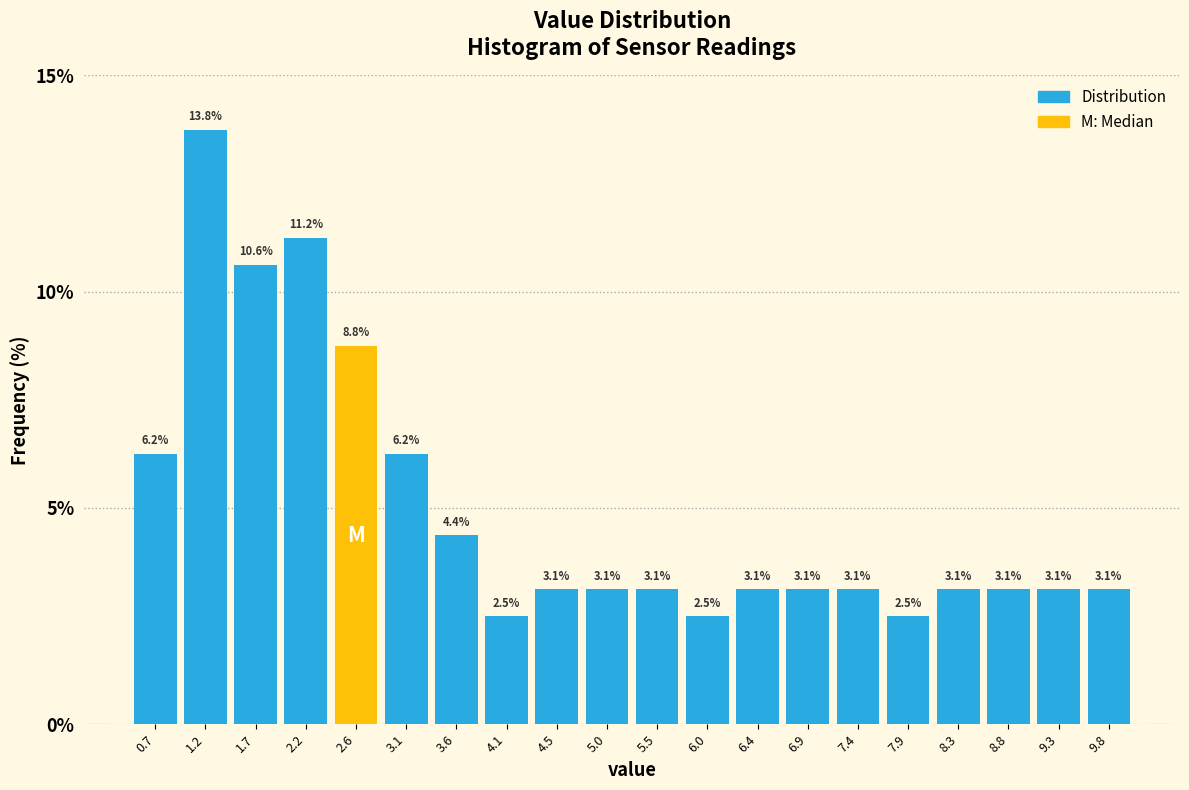

Reading left to right, list every bar in this chart as the range it spans on the x-axis followed by its height. The bar edges are not printed on the chart, so give them approximately, as read against the axis.

0.500 to 0.975: 6.2
0.975 to 1.450: 13.8
1.450 to 1.925: 10.6
1.925 to 2.400: 11.2
2.400 to 2.875: 8.8
2.875 to 3.350: 6.2
3.350 to 3.825: 4.4
3.825 to 4.300: 2.5
4.300 to 4.775: 3.1
4.775 to 5.250: 3.1
5.250 to 5.725: 3.1
5.725 to 6.200: 2.5
6.200 to 6.675: 3.1
6.675 to 7.150: 3.1
7.150 to 7.625: 3.1
7.625 to 8.100: 2.5
8.100 to 8.575: 3.1
8.575 to 9.050: 3.1
9.050 to 9.525: 3.1
9.525 to 10.000: 3.1